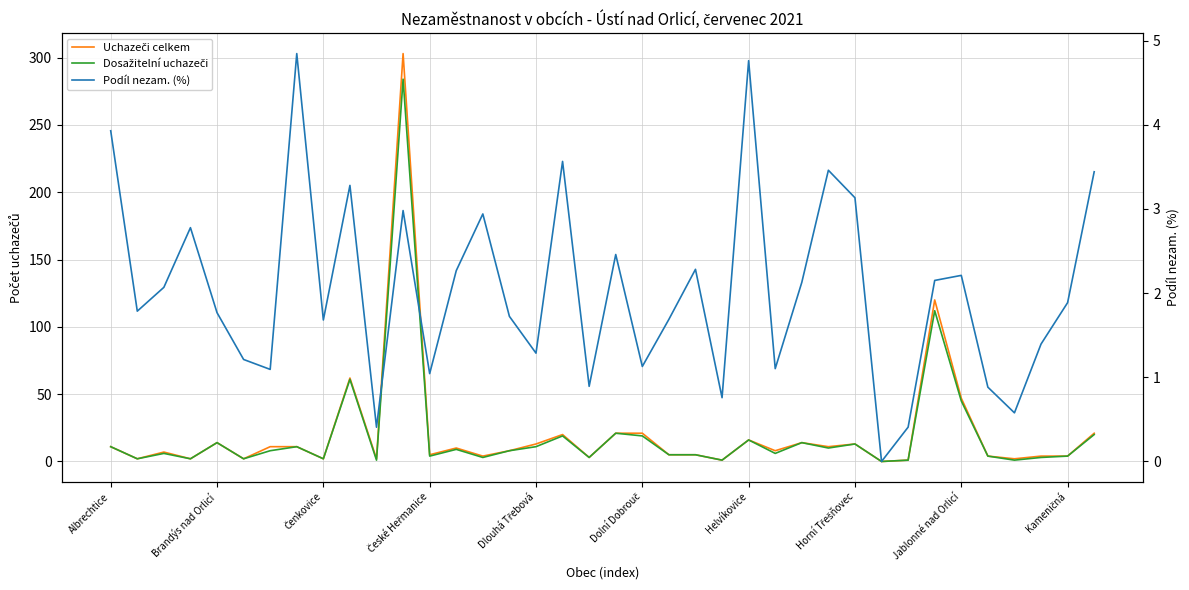

What is the value of the Uchazeči celkem point at the 35th from the left?

2.0